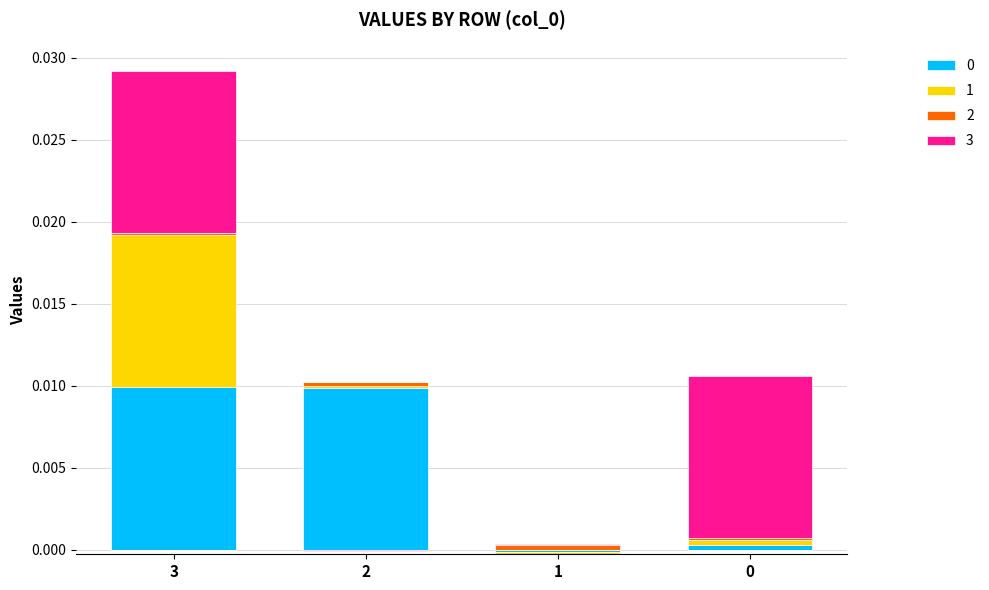

At which category does the chart reach its minimum across all series?

1